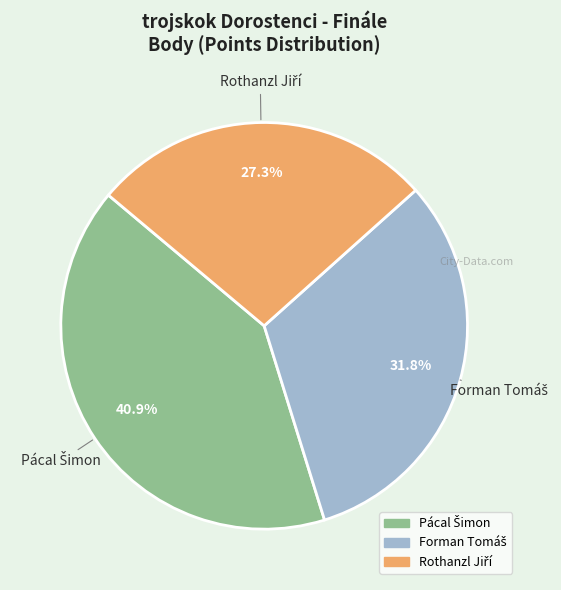

Is there any slice that represents more than half of the pie?

No